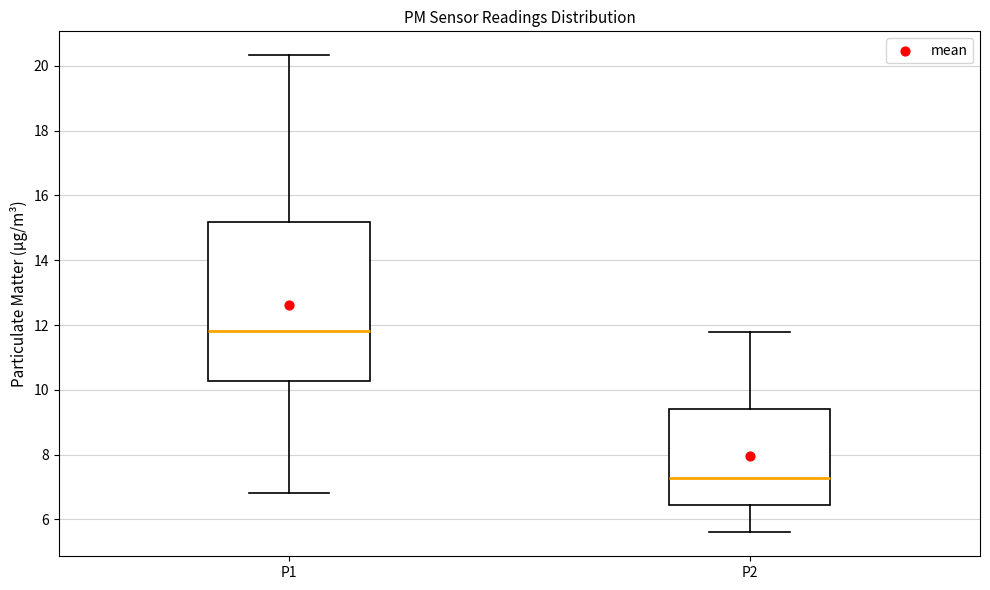

Where is the upper edge of the box for P2 on the y-axis? The values are not printed on the chart, so give them approximately, as read against the axis.

9.4